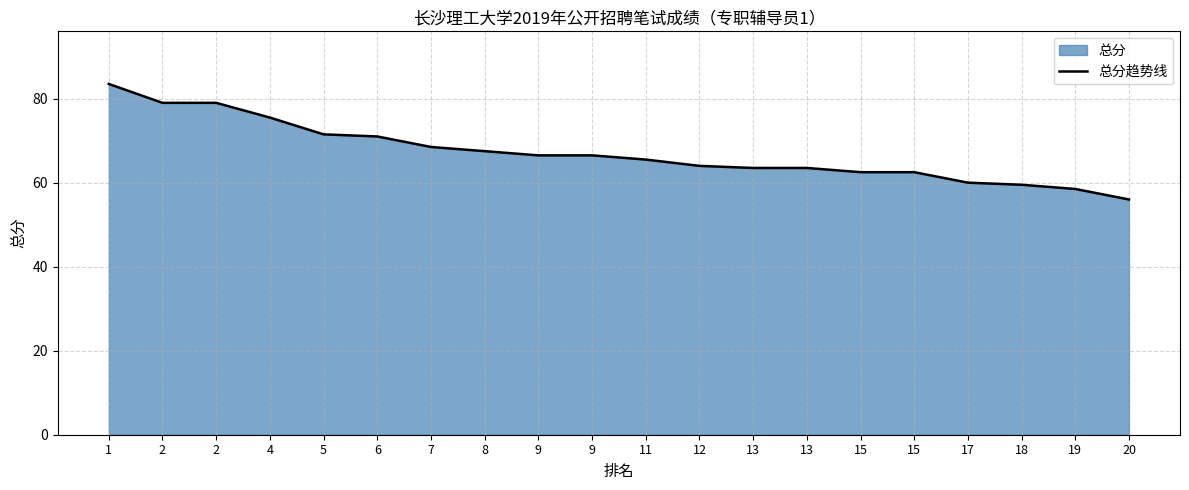

At which category does the chart reach its minimum across all series?

20